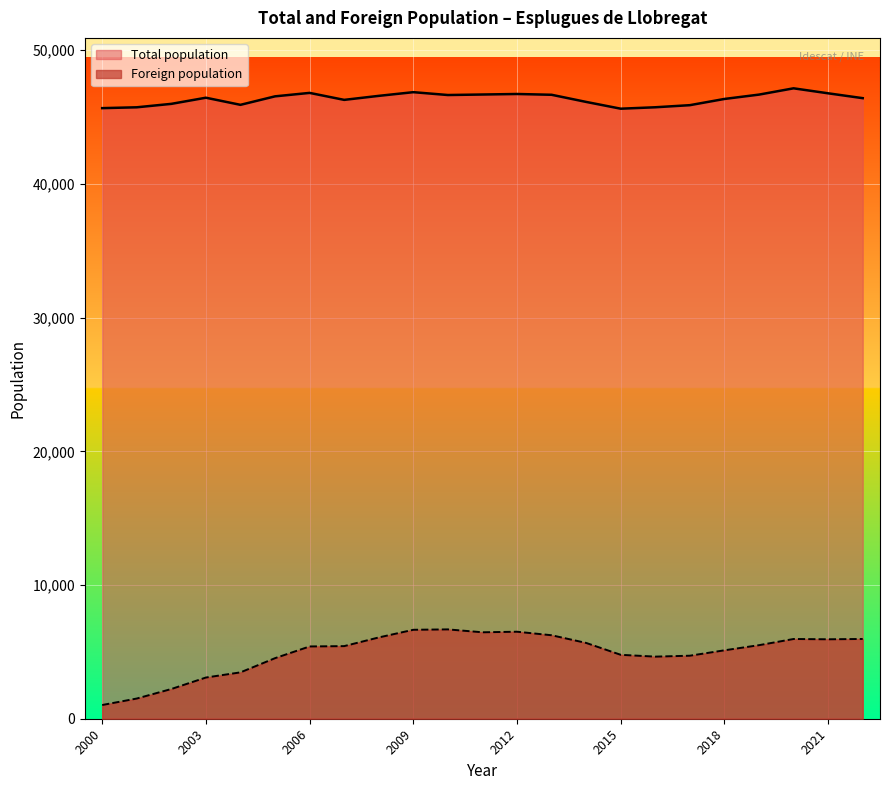

What is the difference between the maximum and minimum values in the Foreign population series?

5656